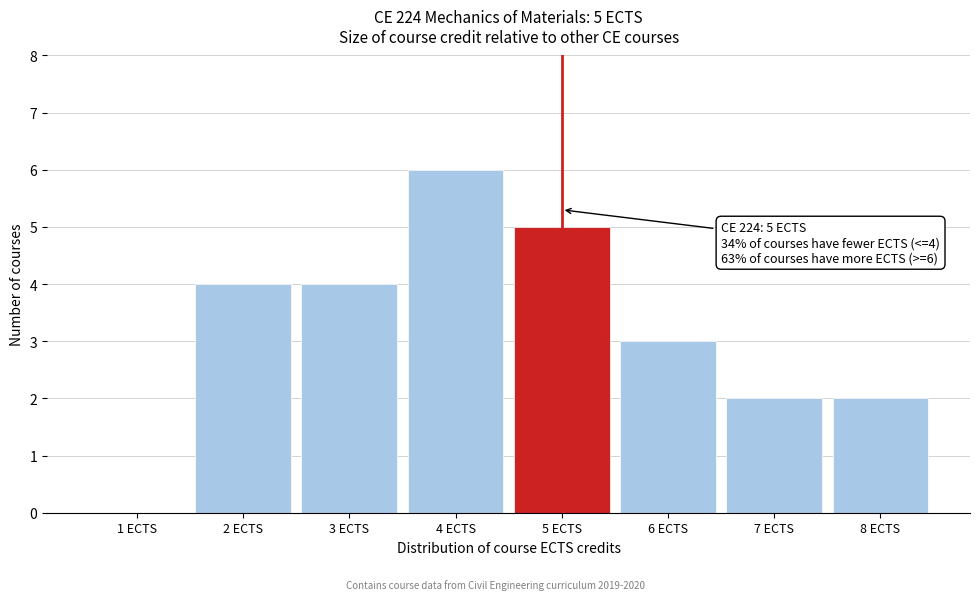

Over which range of the x-axis is the bar tallest?

3.5 to 4.5